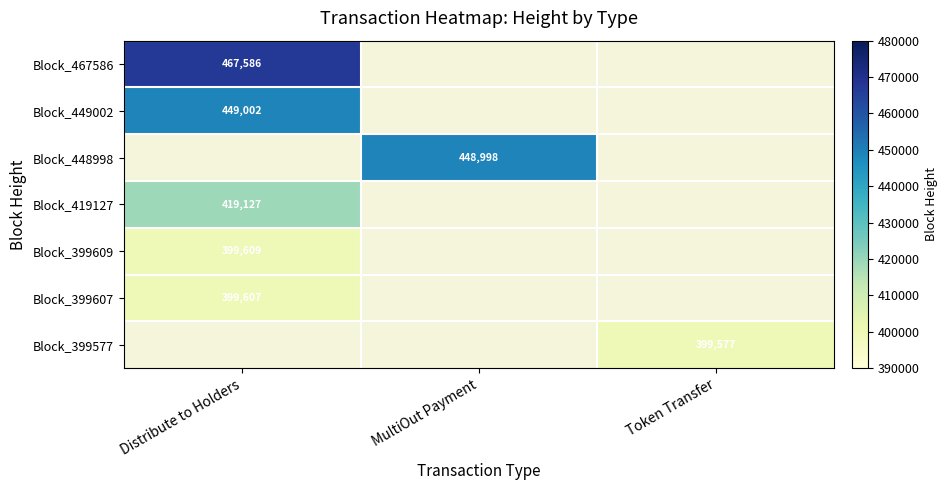

What is the spread (max minus min) of values at Distribute to Holders?

67979.0